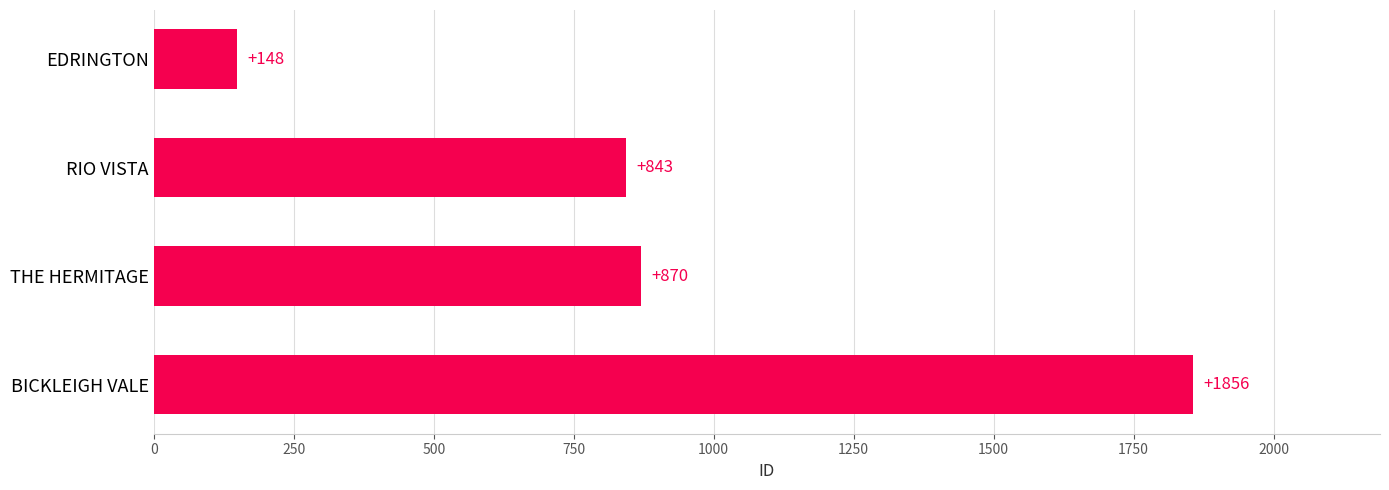

True or false: the data shows 572 at RIO VISTA.

False